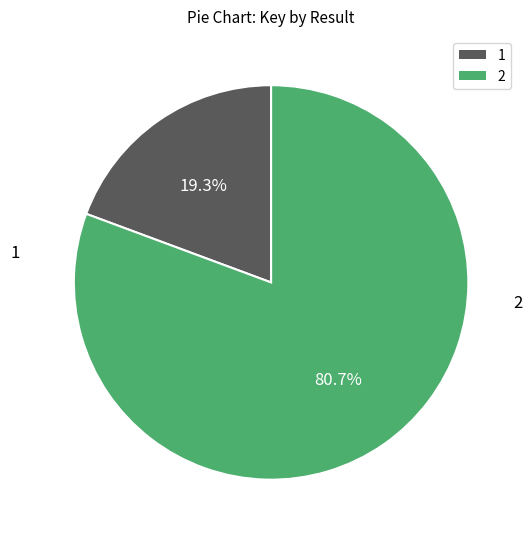

What is the ratio of the value at 2 to the value at 1?

4.2